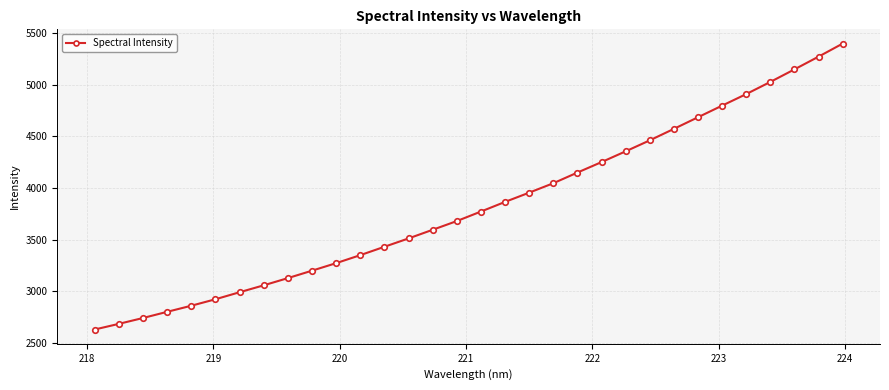

What is the value of the 8th point from the left?

3058.6